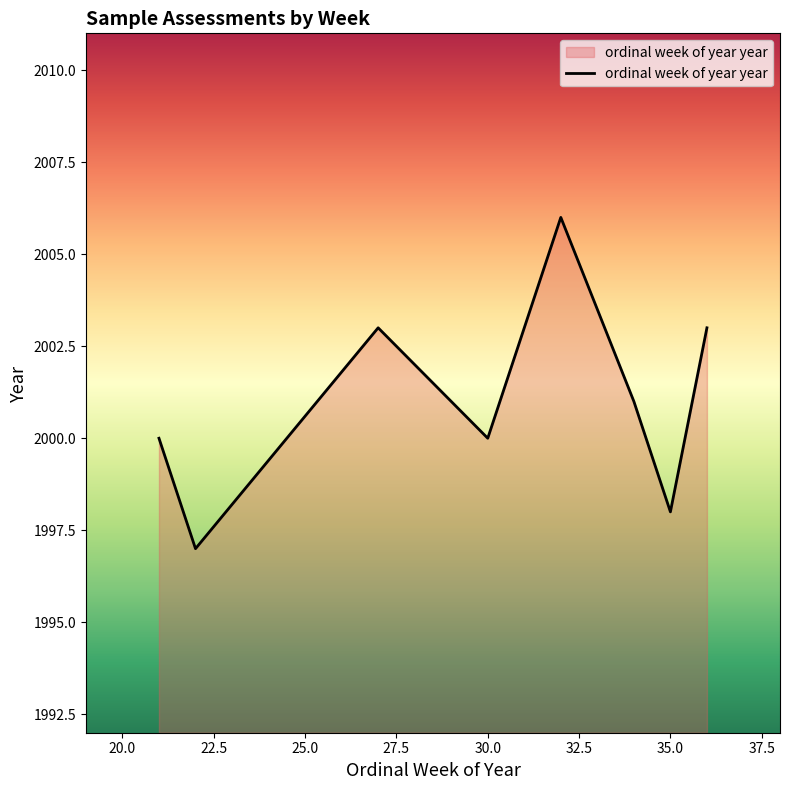

The value at 32.5 is 2814. True or false?

False